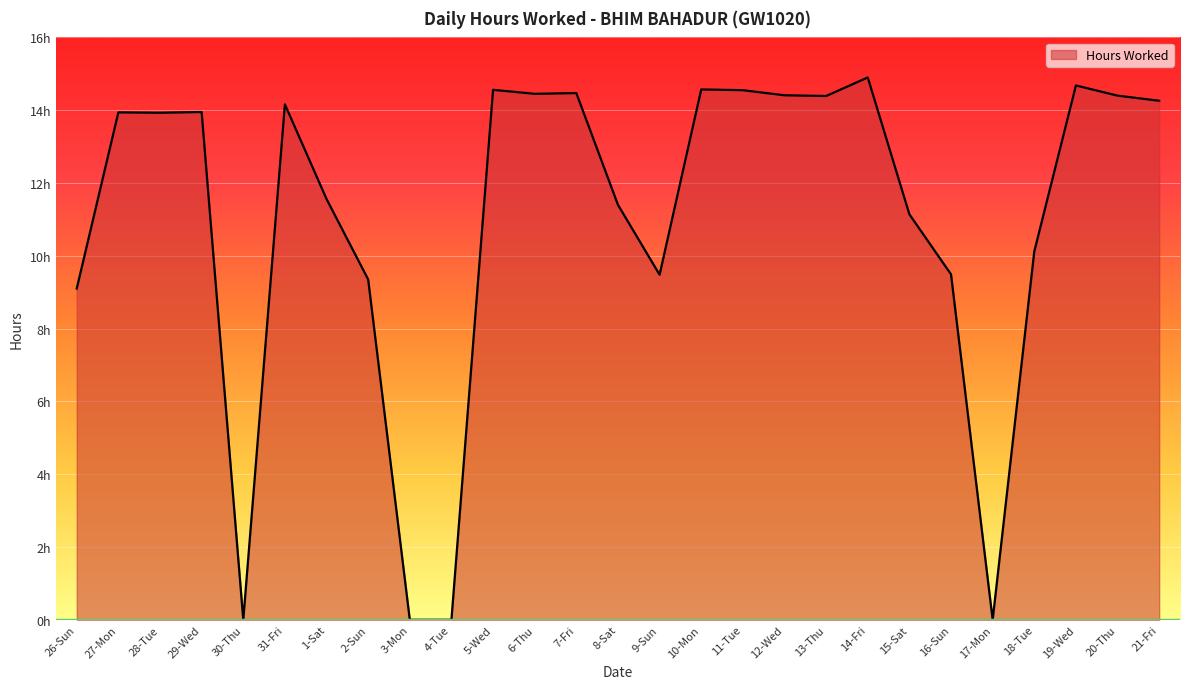

Rank the categories by value from lowest to highest.

30-Thu, 3-Mon, 4-Tue, 17-Mon, 26-Sun, 2-Sun, 9-Sun, 16-Sun, 18-Tue, 15-Sat, 8-Sat, 1-Sat, 28-Tue, 27-Mon, 29-Wed, 31-Fri, 21-Fri, 13-Thu, 20-Thu, 12-Wed, 6-Thu, 7-Fri, 11-Tue, 5-Wed, 10-Mon, 19-Wed, 14-Fri